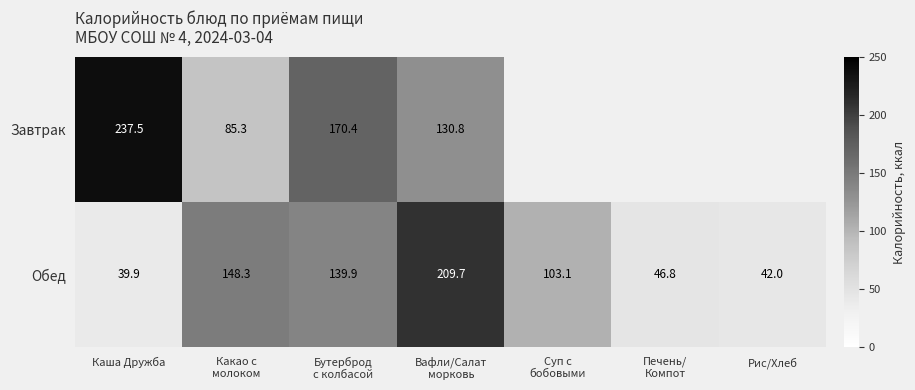

What is the maximum value for Обед?

209.7